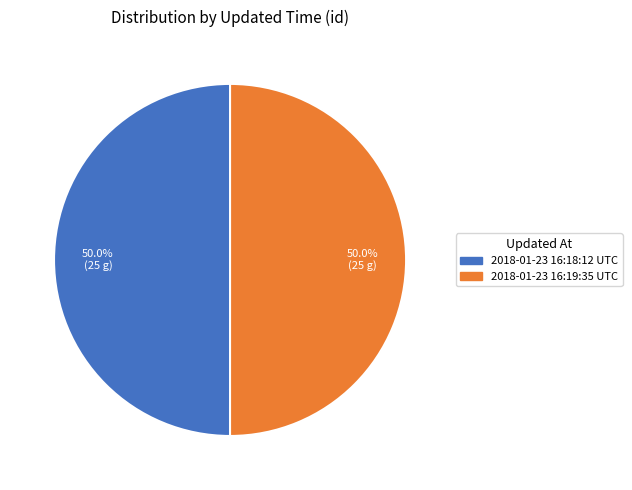

How much of the chart is everything except 2018-01-23 16:19:35 UTC?

50.0%